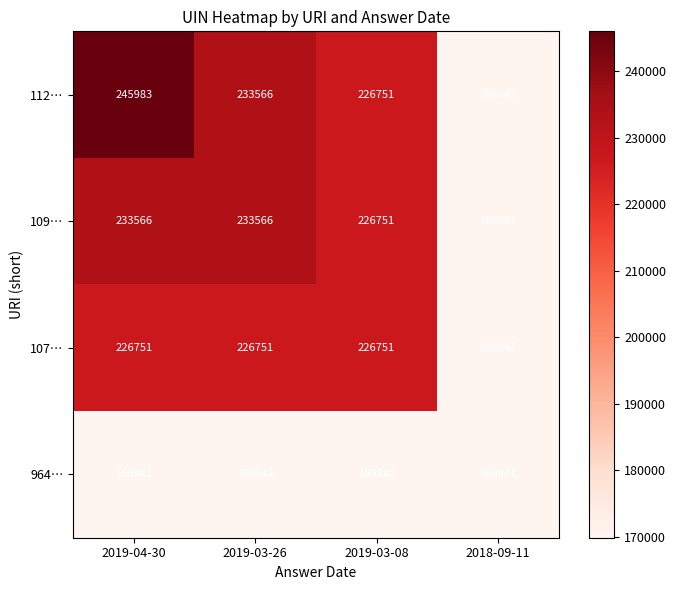

The 112… series shows 226751 at 2019-03-08. True or false?

True